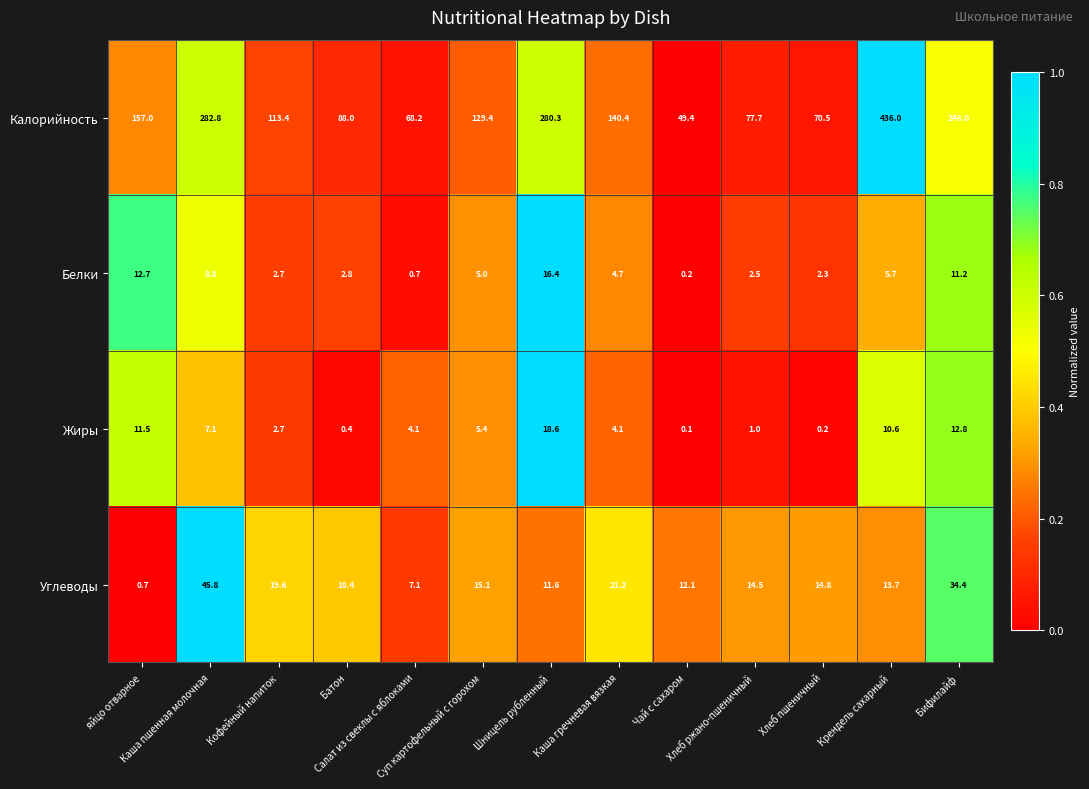

What is the difference between the maximum and second lowest values in the Углеводы series?

38.7